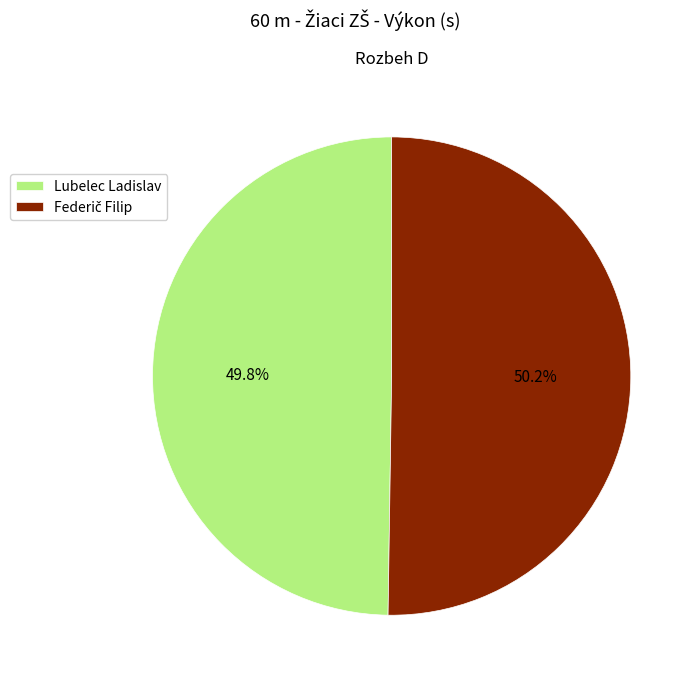

What portion of the pie excludes Lubelec Ladislav?

50.2%